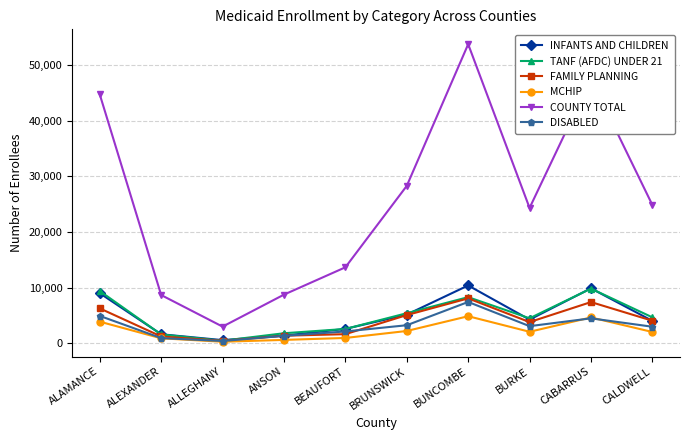

What is the approximate value of INFANTS AND CHILDREN at BEAUFORT, to the nearest 10?

2590